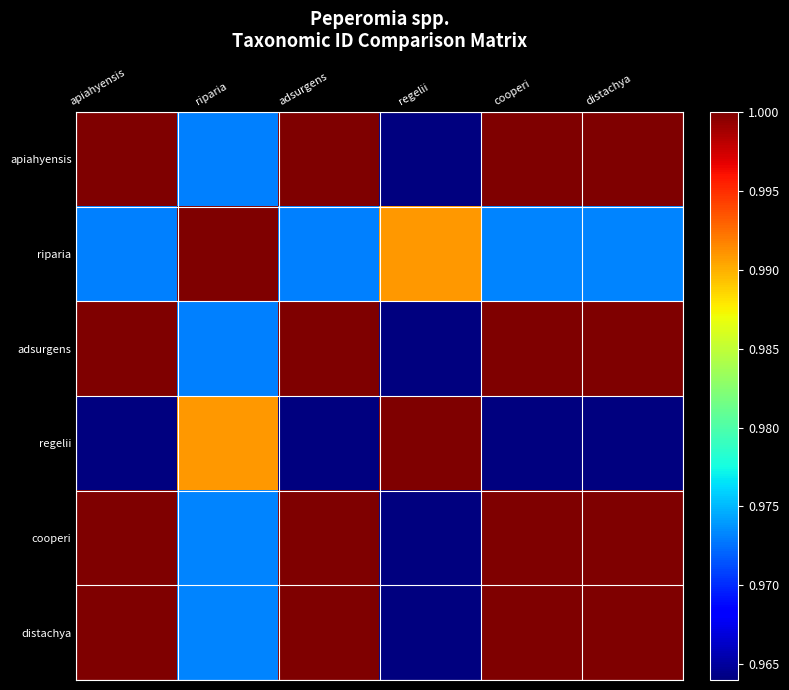

Which series changed the most between adsurgens and cooperi?

distachya